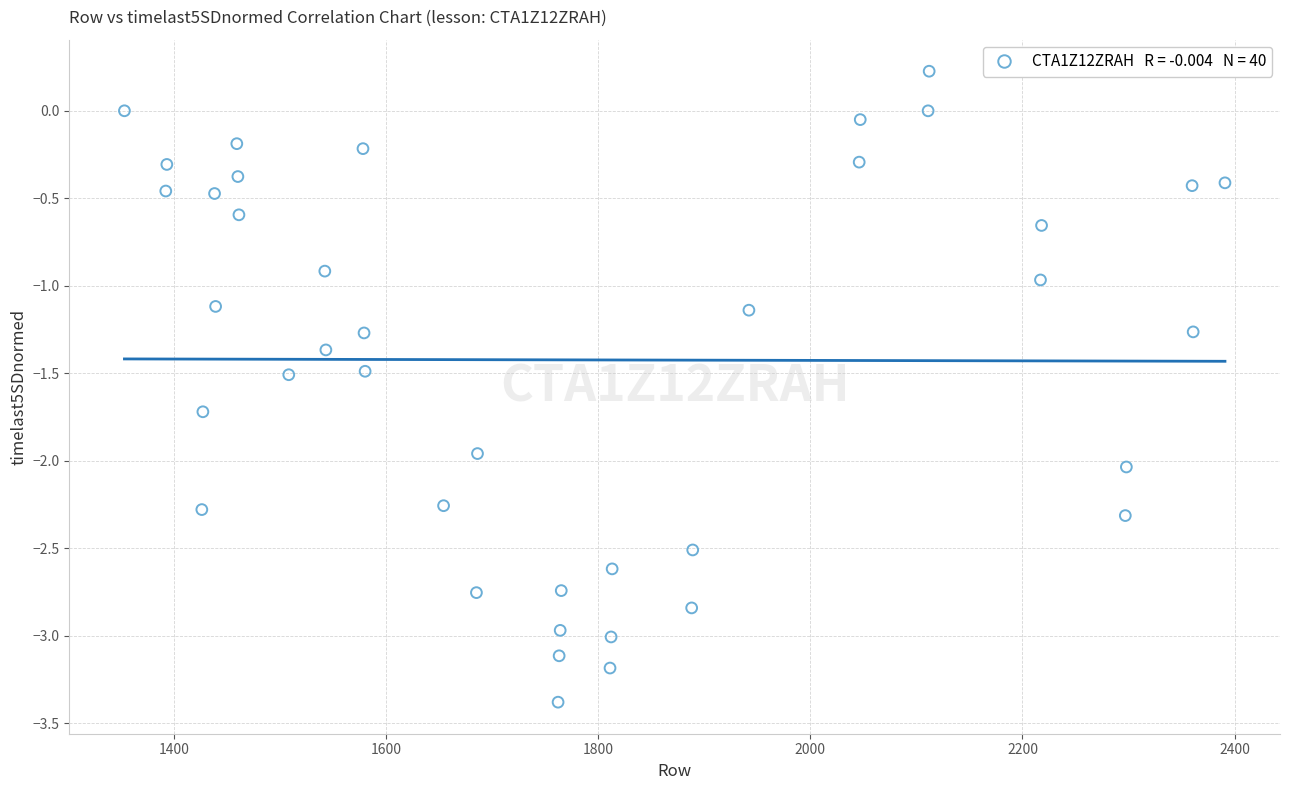

What is the range of X values (max minus min)?

1038.0